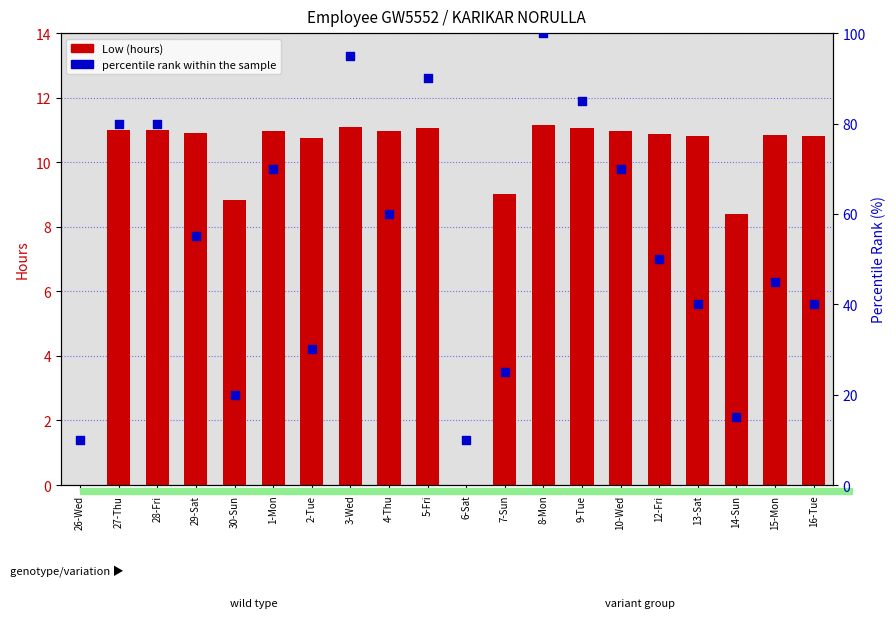

Which series contains the lowest Y value?

Low (hours)